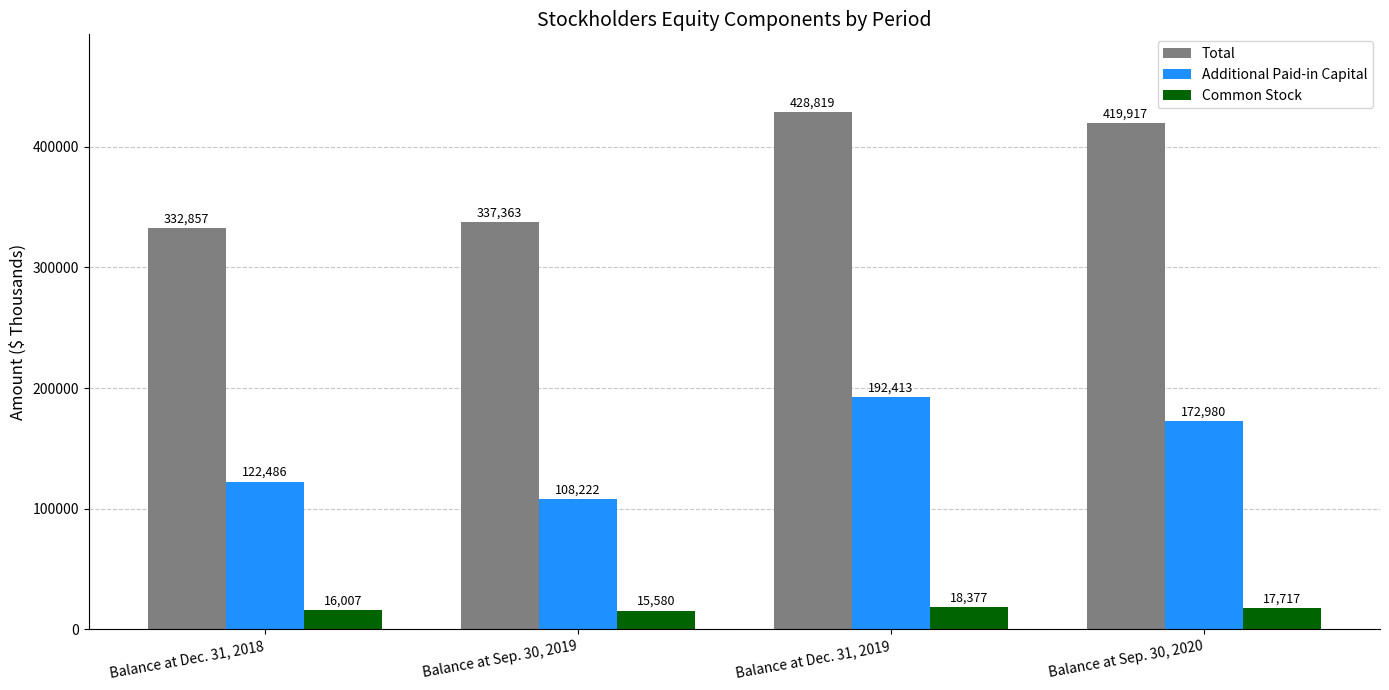

At Balance at Sep. 30, 2020, list the series in order from largest to smallest.

Total, Additional Paid-in Capital, Common Stock